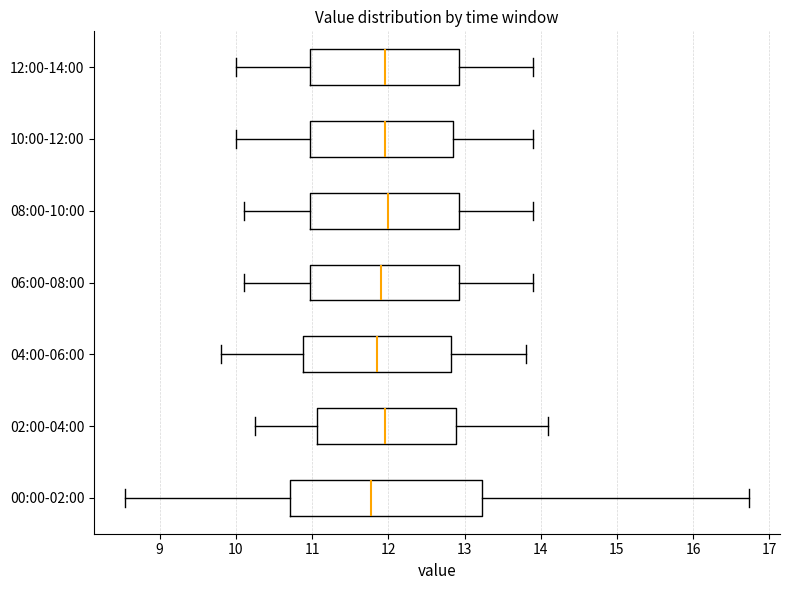

Where does the right whisker of the box for 12:00-14:00 end on the x-axis? The values are not printed on the chart, so give them approximately, as read against the axis.

13.9